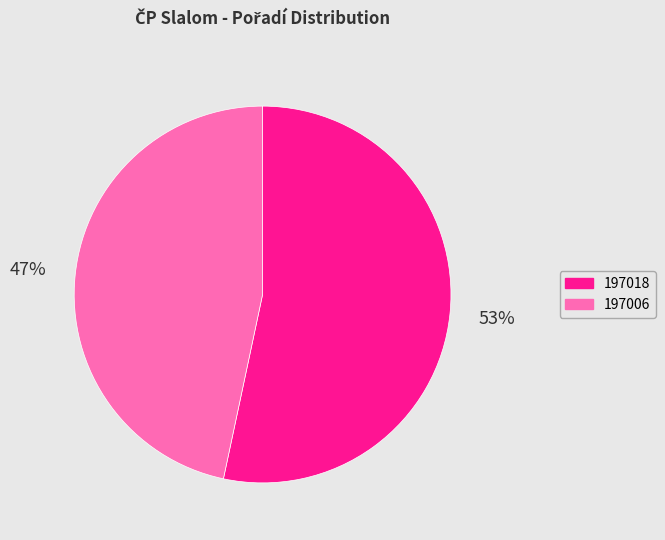

Rank the categories by value from highest to lowest.

197018, 197006